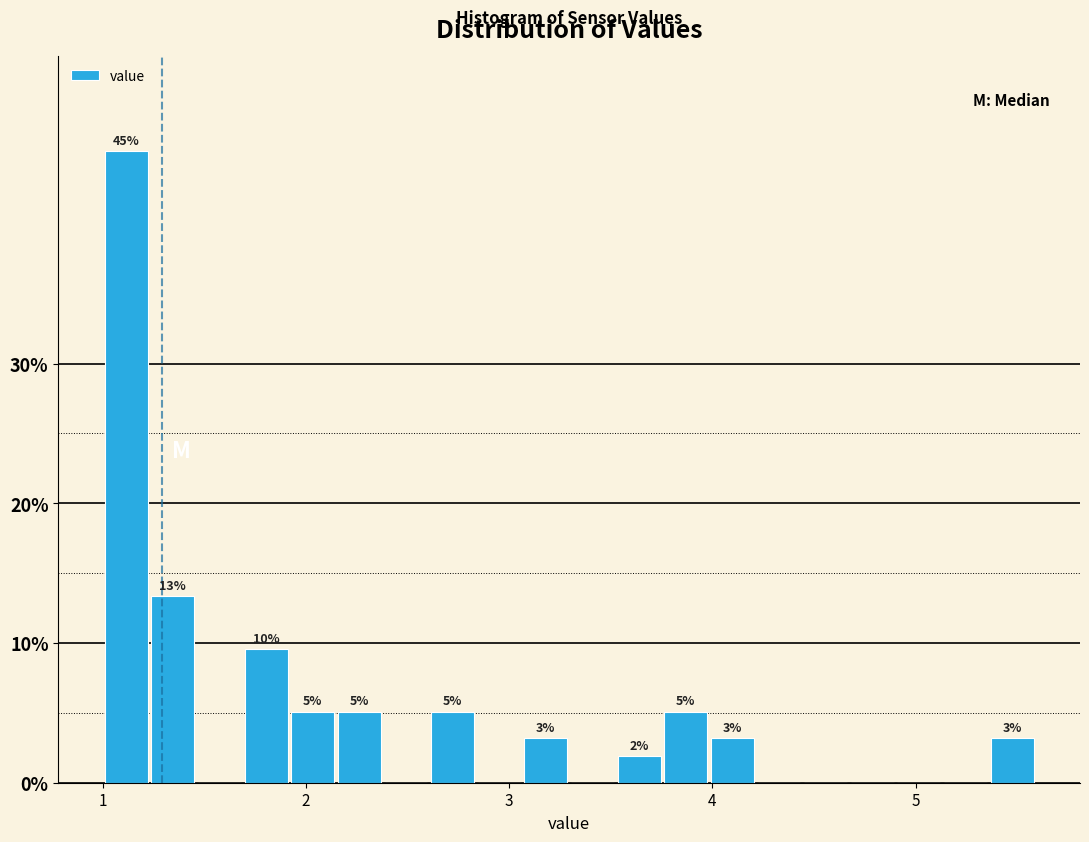

Read against the x-axis, roughly where is the centre of the tallest bar?

1.1